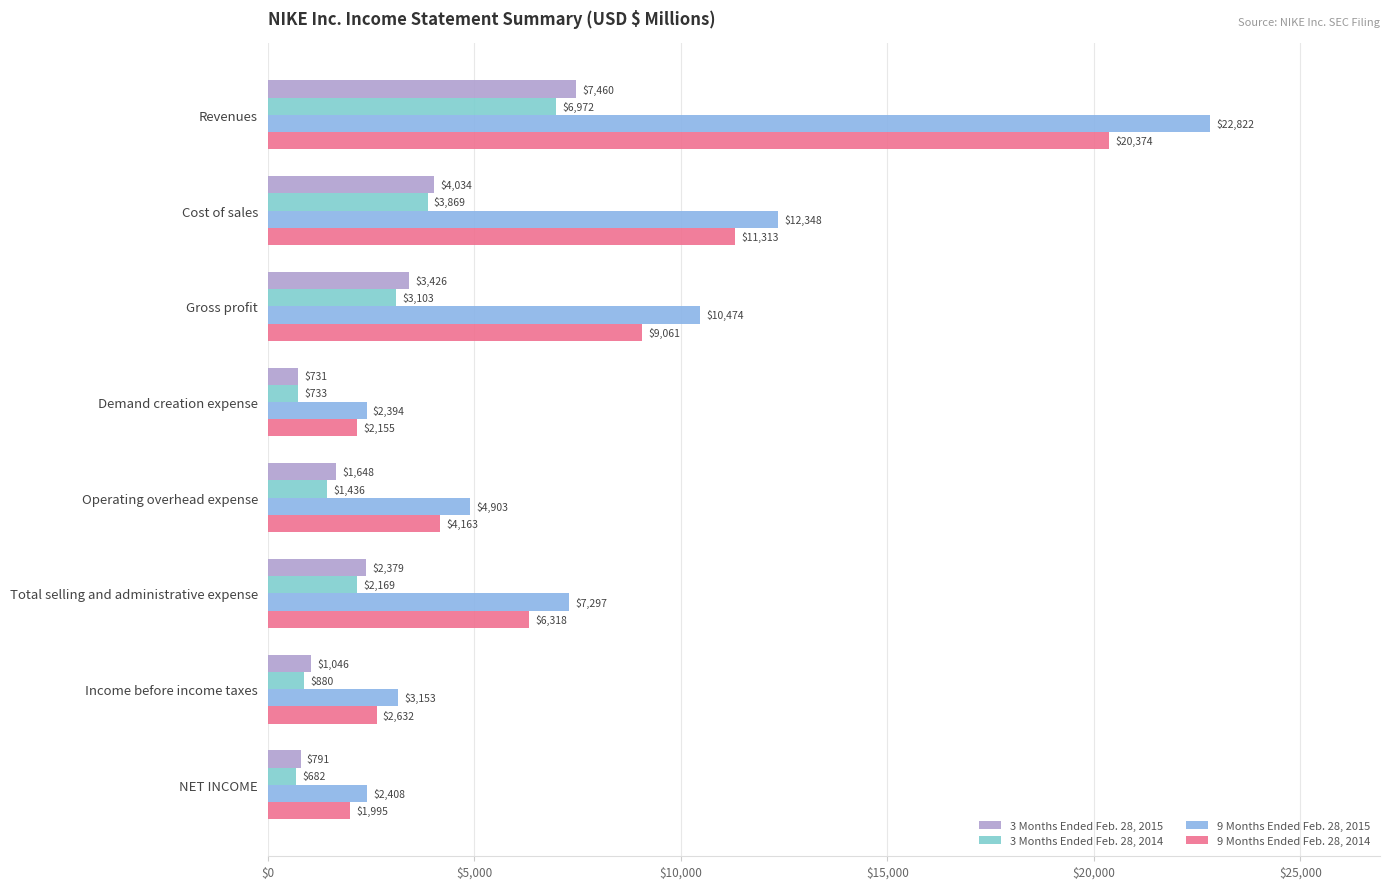

Reading right to left, list all the values displayed in this chart.

3 Months Ended Feb. 28, 2015: 791	1046	2379	1648	731	3426	4034	7460
3 Months Ended Feb. 28, 2014: 682	880	2169	1436	733	3103	3869	6972
9 Months Ended Feb. 28, 2015: 2408	3153	7297	4903	2394	10474	12348	22822
9 Months Ended Feb. 28, 2014: 1995	2632	6318	4163	2155	9061	11313	20374